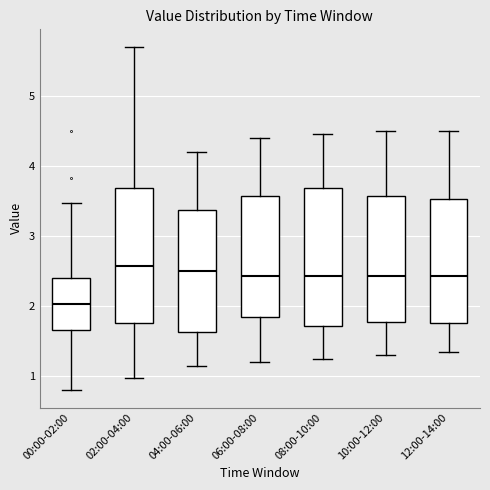

Reading left to right, read every box against the y-axis: the position of its median line, the range the box covers, and the ends of its whiskers. The values are not printed on the chart, so give them approximately, as read against the axis.

00:00-02:00: median 2.0, box 1.7 to 2.4, whiskers 0.8 to 3.5
02:00-04:00: median 2.6, box 1.8 to 3.7, whiskers 1.0 to 5.7
04:00-06:00: median 2.5, box 1.6 to 3.4, whiskers 1.2 to 4.2
06:00-08:00: median 2.4, box 1.9 to 3.6, whiskers 1.2 to 4.4
08:00-10:00: median 2.4, box 1.7 to 3.7, whiskers 1.3 to 4.5
10:00-12:00: median 2.4, box 1.8 to 3.6, whiskers 1.3 to 4.5
12:00-14:00: median 2.4, box 1.8 to 3.5, whiskers 1.4 to 4.5